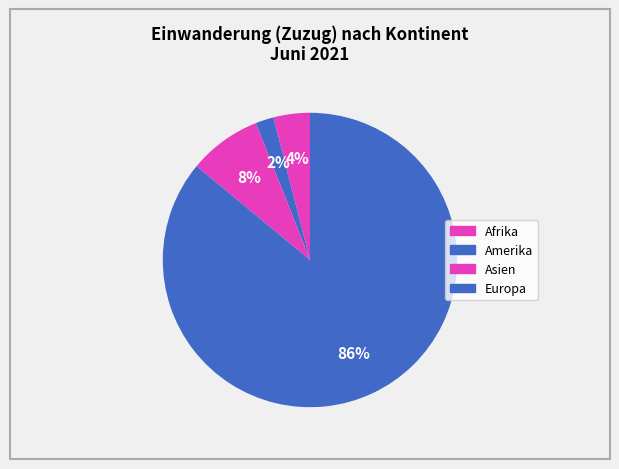

Count the number of slices in the pie.

4